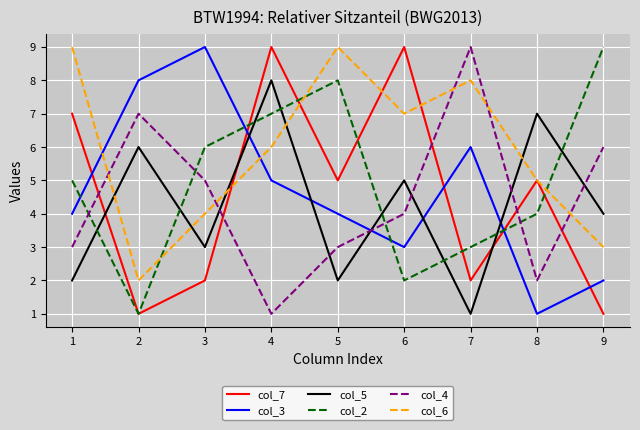

Between 1 and 2, which series saw the biggest shift?

col_6